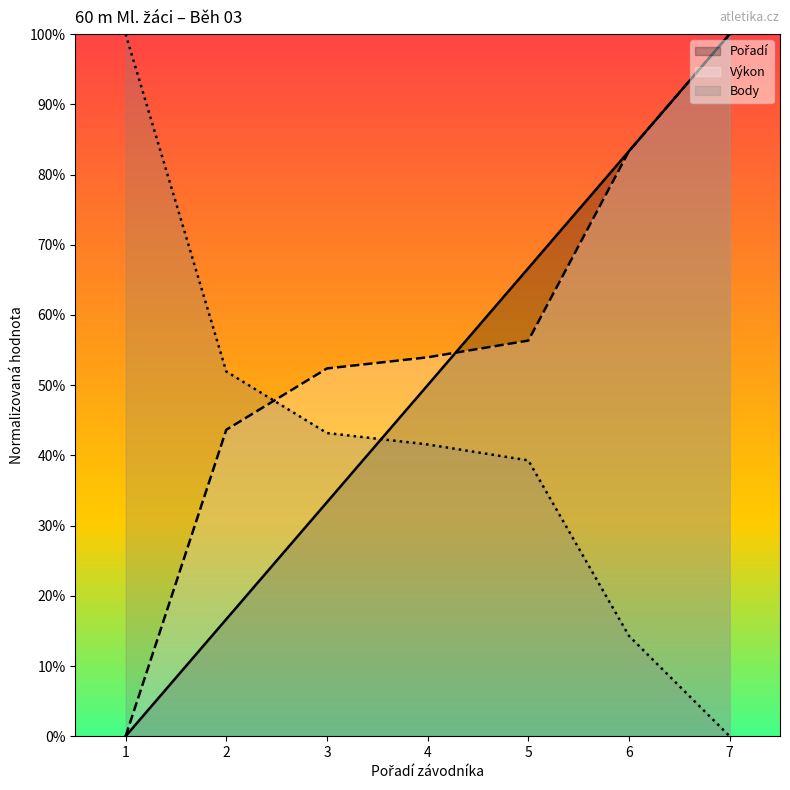

Which series has the largest total across all categories?

Výkon